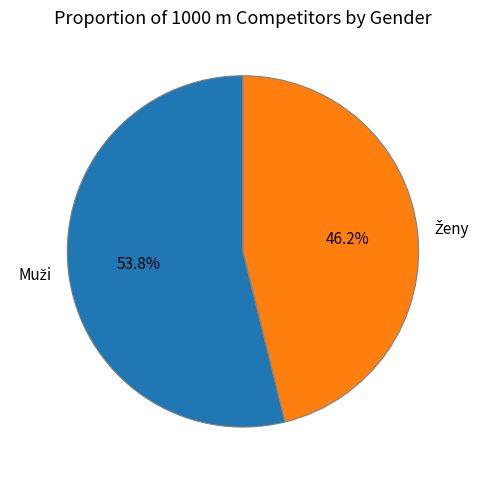

How many slices are in this pie chart?

2